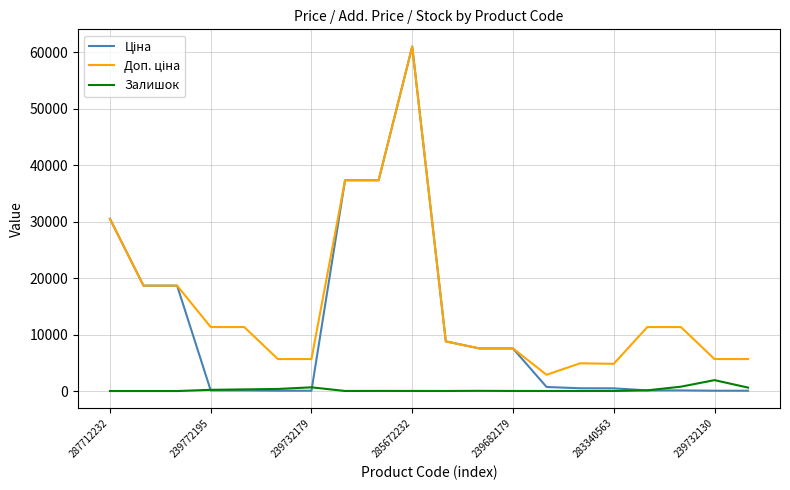

What is the greatest value displayed?

61024.7